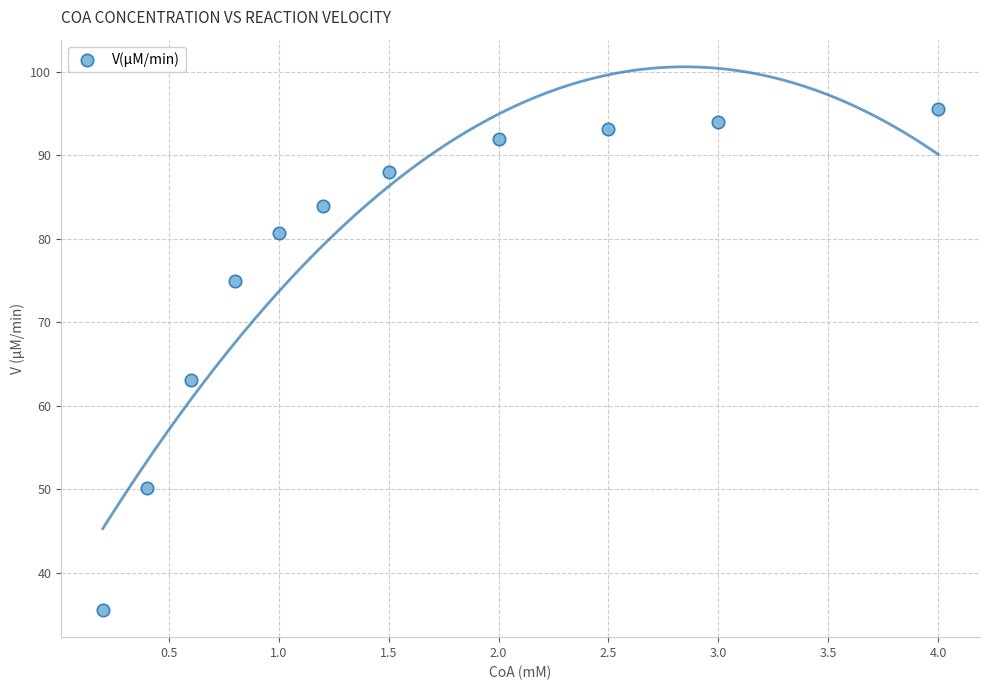

What Y value in the scatter plot is closest to 65?

63.0